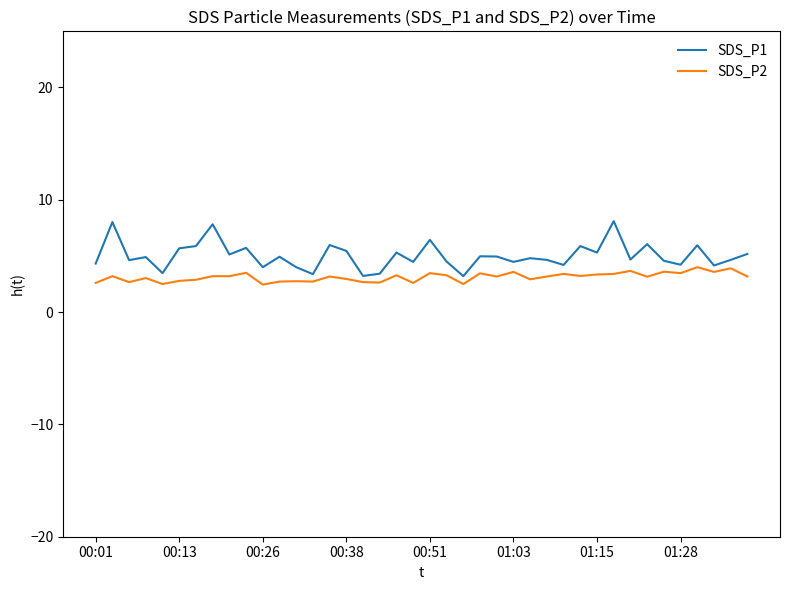

What is the average value of the SDS_P2 series?

3.1